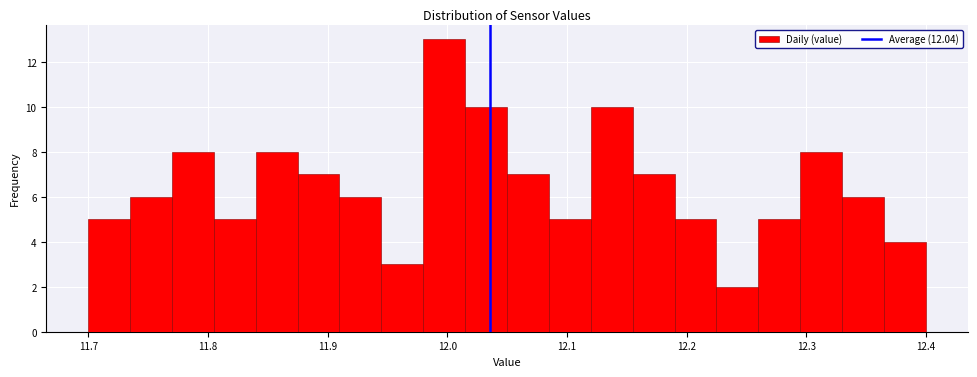

Around what value on the x-axis is the tallest bar? Give the approximate position of its centre, as read against the axis.

12.00